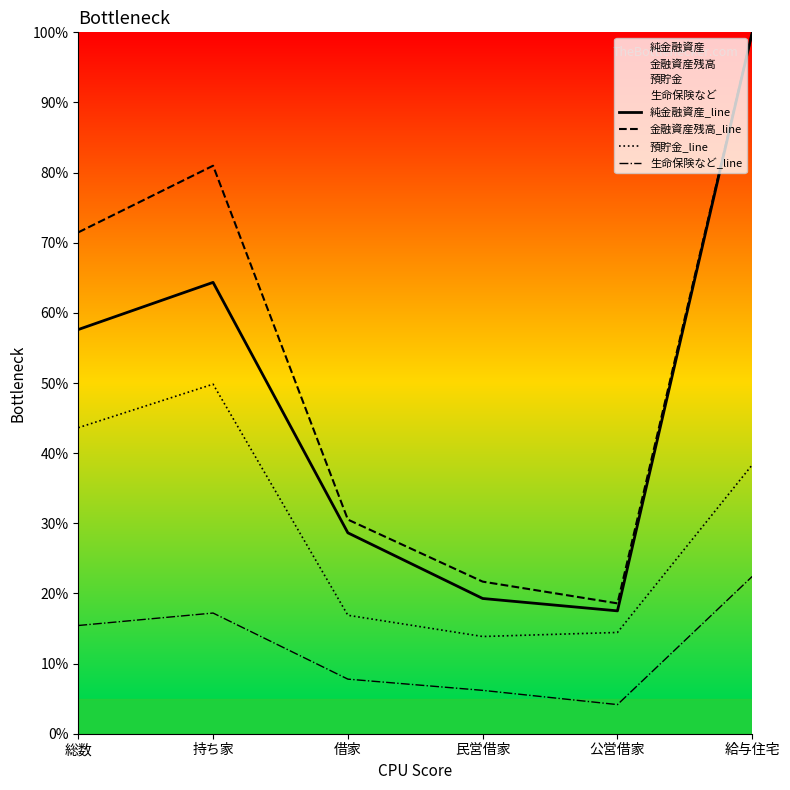

What are all the series names shown in the legend?

純金融資産_line, 金融資産残高_line, 預貯金_line, 生命保険など_line